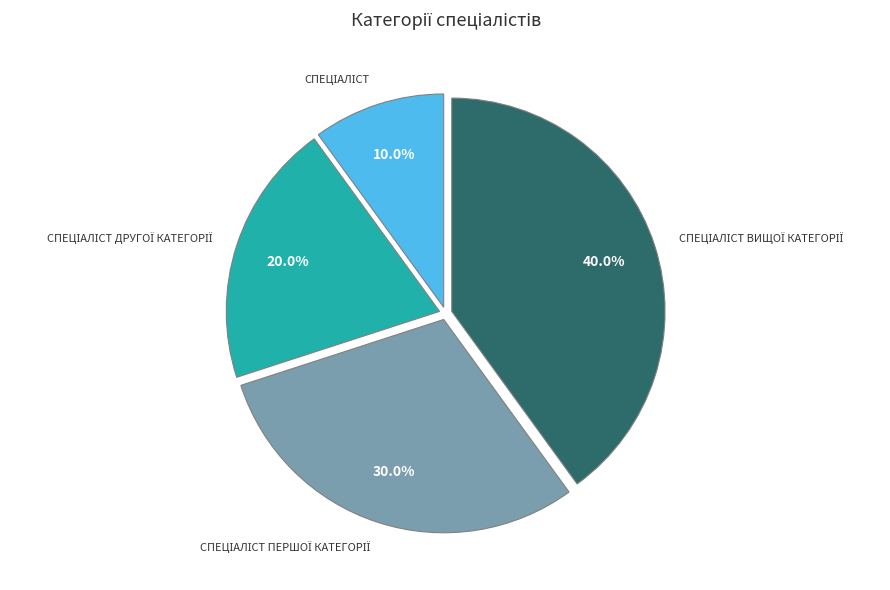

Is there a majority slice in this chart?

No